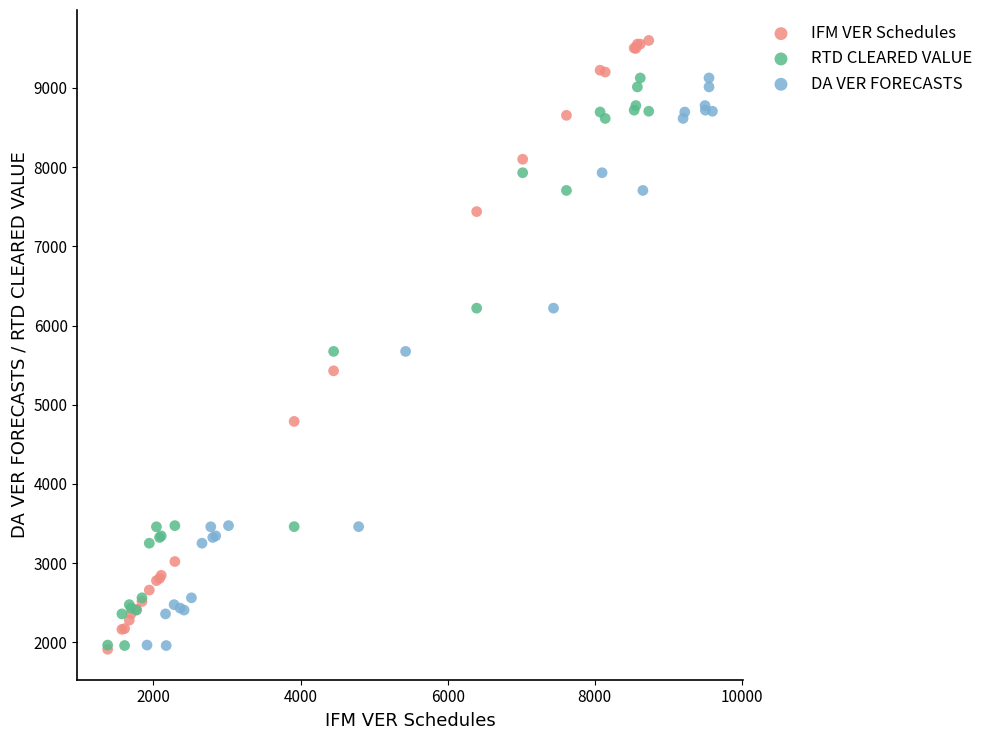

Which series reaches the maximum Y coordinate?

IFM VER Schedules